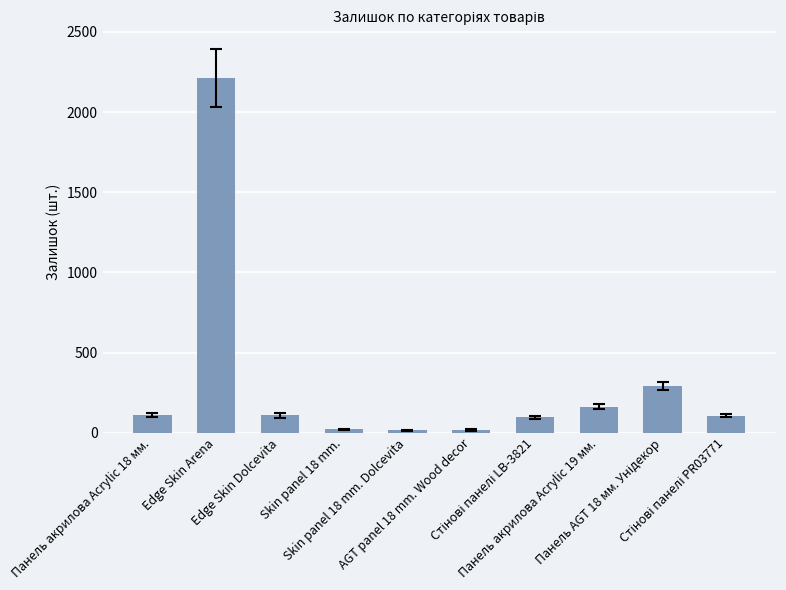

What is the difference between the second highest and second lowest values?

275